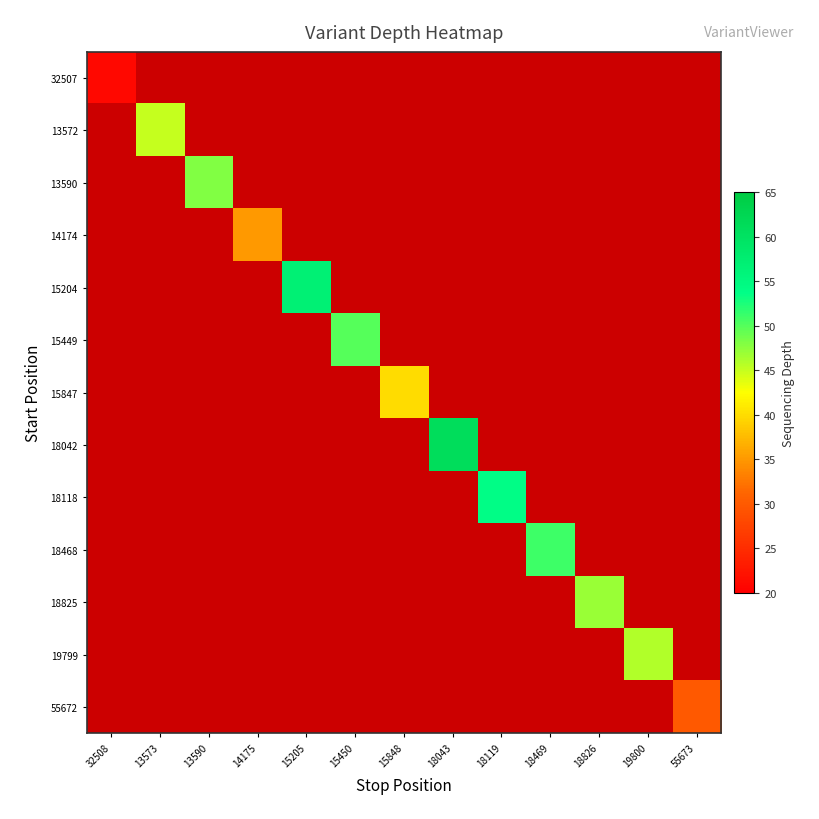

What is the minimum value for 32507?

21.0